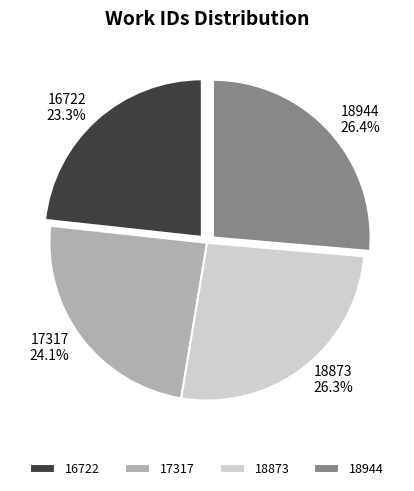

What percentage is the 18873 slice, to the nearest percent?

26%